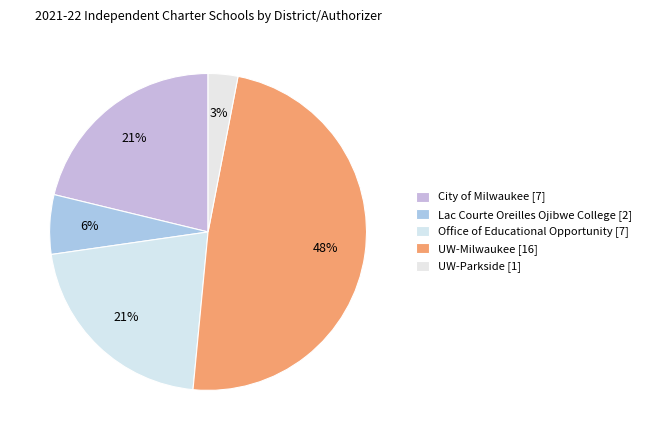

Count the number of slices in the pie.

5